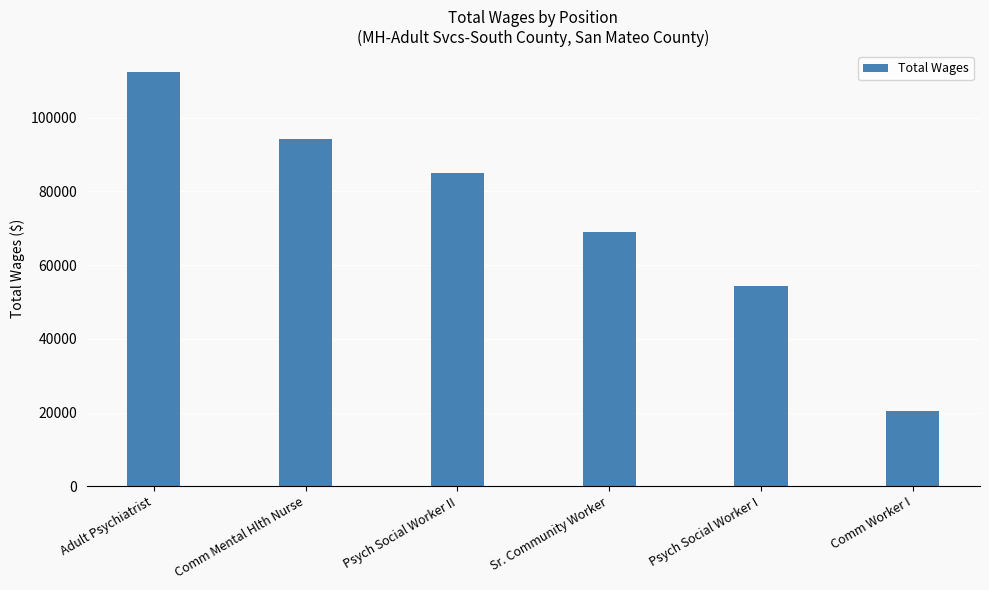

Rank the categories by value from lowest to highest.

Comm Worker I, Psych Social Worker I, Sr. Community Worker, Psych Social Worker II, Comm Mental Hlth Nurse, Adult Psychiatrist